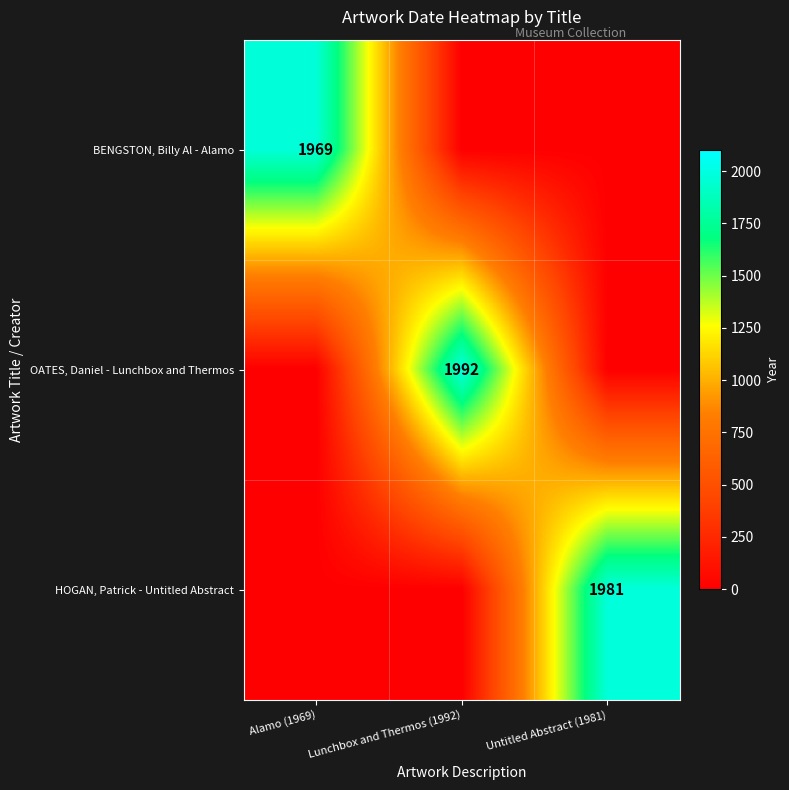

True or false: BENGSTON, Billy Al - Alamo has a value of 1969 at Alamo (1969).

True